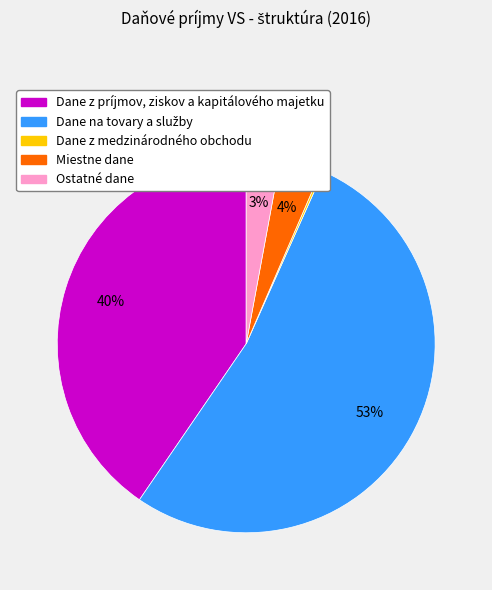

The Miestne dane slice represents 4% of the pie. True or false?

True